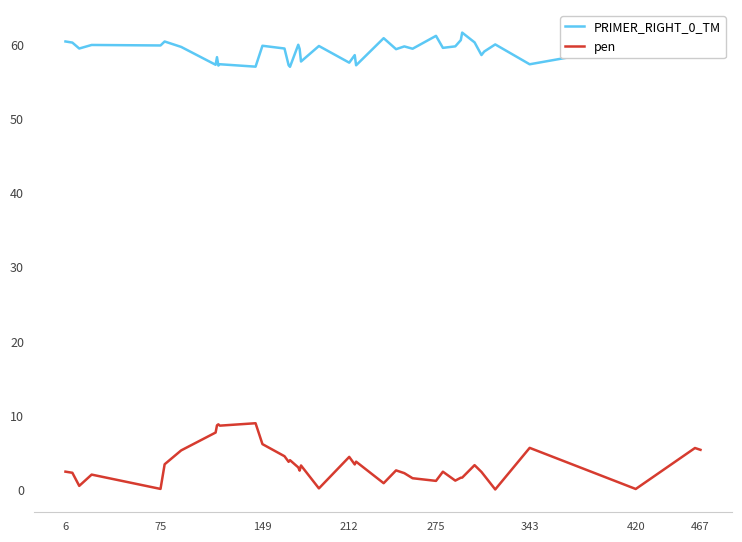

What is the difference between the second highest and second lowest values in the PRIMER_RIGHT_0_TM series?

4.2